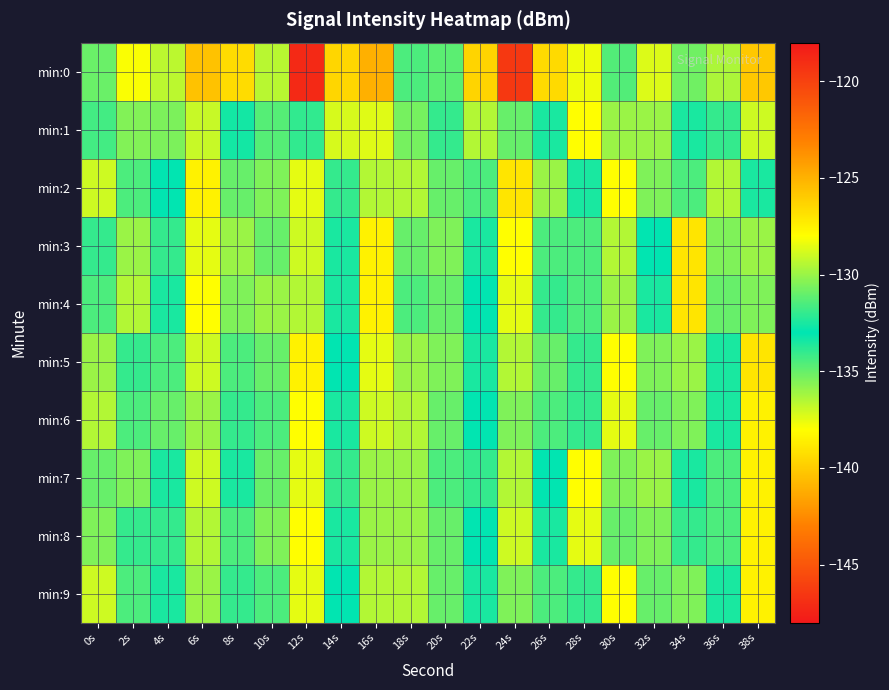

Reading left to right, transcribe all the data shown in this chart.

min:0: 0s=-130.9	2s=-128.1	4s=-136.7	6s=-125.6	8s=-126.6	10s=-136.6	12s=-147.2	14s=-139.6	16s=-125.0	18s=-134.5	20s=-131.2	22s=-126.4	24s=-119.6	26s=-126.6	28s=-128.3	30s=-134.6	32s=-128.7	34s=-130.8	36s=-129.6	38s=-125.9
min:1: 0s=-131.7	2s=-130.5	4s=-135.4	6s=-129.1	8s=-133.4	10s=-134.7	12s=-133.9	14s=-128.8	16s=-137.4	18s=-135.3	20s=-132.0	22s=-129.5	24s=-131.0	26s=-133.5	28s=-128.0	30s=-136.0	32s=-130.0	34s=-132.5	36s=-134.0	38s=-129.0
min:2: 0s=-129.0	2s=-131.5	4s=-133.0	6s=-127.5	8s=-135.0	10s=-130.5	12s=-128.5	14s=-132.0	16s=-136.5	18s=-129.5	20s=-131.0	22s=-134.5	24s=-127.0	26s=-130.0	28s=-133.5	30s=-128.0	32s=-135.5	34s=-131.5	36s=-129.5	38s=-132.5
min:3: 0s=-132.0	2s=-130.0	4s=-134.0	6s=-128.5	8s=-136.0	10s=-131.0	12s=-129.0	14s=-133.5	16s=-127.5	18s=-135.0	20s=-130.5	22s=-132.5	24s=-128.0	26s=-134.5	28s=-131.5	30s=-129.5	32s=-133.0	34s=-127.0	36s=-135.5	38s=-130.0
min:4: 0s=-131.5	2s=-129.5	4s=-133.5	6s=-128.0	8s=-135.5	10s=-130.0	12s=-129.5	14s=-132.5	16s=-127.5	18s=-134.5	20s=-131.0	22s=-133.0	24s=-128.5	26s=-134.0	28s=-131.5	30s=-130.0	32s=-133.5	34s=-127.0	36s=-135.0	38s=-130.5
min:5: 0s=-130.0	2s=-132.0	4s=-134.5	6s=-129.0	8s=-131.5	10s=-135.0	12s=-127.5	14s=-133.0	16s=-128.5	18s=-136.0	20s=-130.5	22s=-132.5	24s=-129.5	26s=-131.0	28s=-134.0	30s=-128.0	32s=-135.5	34s=-130.0	36s=-133.5	38s=-127.0
min:6: 0s=-129.5	2s=-131.5	4s=-135.0	6s=-130.0	8s=-132.0	10s=-134.5	12s=-128.0	14s=-133.5	16s=-129.0	18s=-136.5	20s=-131.0	22s=-133.0	24s=-130.5	26s=-131.5	28s=-134.0	30s=-128.5	32s=-135.0	34s=-130.5	36s=-132.5	38s=-127.5
min:7: 0s=-131.0	2s=-130.5	4s=-133.5	6s=-129.0	8s=-132.5	10s=-135.0	12s=-128.5	14s=-134.0	16s=-130.0	18s=-136.0	20s=-131.5	22s=-132.0	24s=-129.5	26s=-133.0	28s=-128.0	30s=-135.5	32s=-130.0	34s=-132.5	36s=-134.5	38s=-127.5
min:8: 0s=-130.5	2s=-132.0	4s=-134.0	6s=-129.5	8s=-131.5	10s=-135.5	12s=-128.0	14s=-133.5	16s=-130.0	18s=-136.0	20s=-131.0	22s=-133.0	24s=-129.0	26s=-132.5	28s=-128.5	30s=-135.0	32s=-130.5	34s=-132.0	36s=-134.5	38s=-127.5
min:9: 0s=-129.0	2s=-131.5	4s=-133.5	6s=-130.0	8s=-132.0	10s=-134.5	12s=-128.5	14s=-133.0	16s=-129.5	18s=-136.5	20s=-131.0	22s=-132.5	24s=-130.5	26s=-131.5	28s=-134.0	30s=-128.0	32s=-135.0	34s=-130.5	36s=-132.5	38s=-127.5